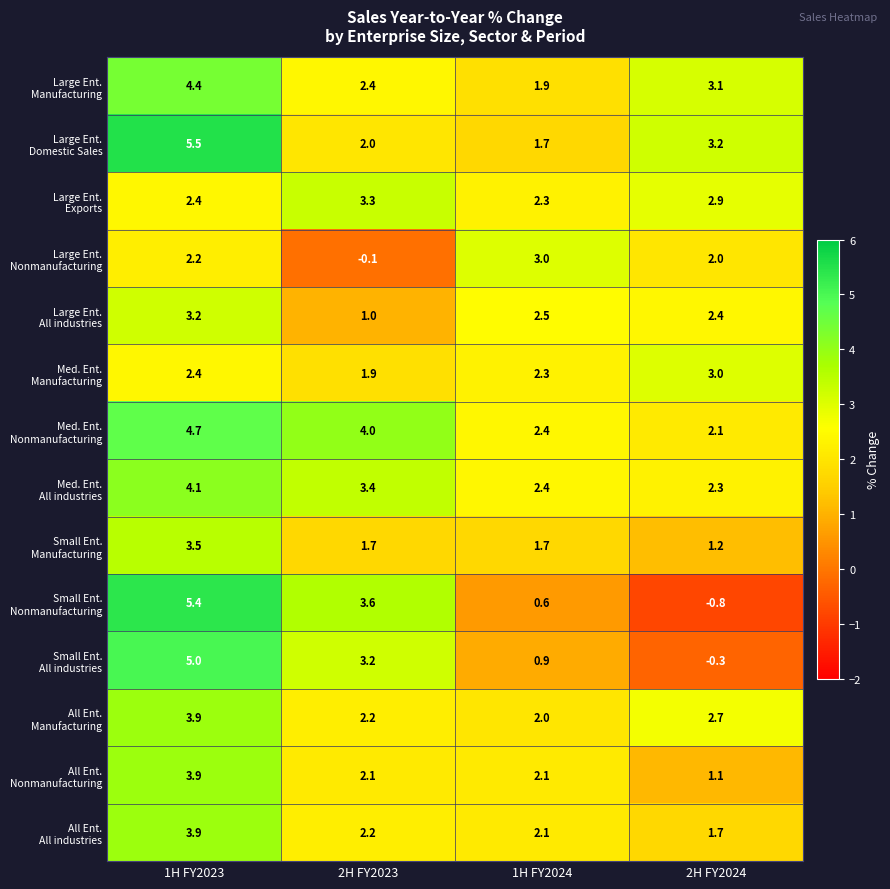

What is the spread (max minus min) of values at 2H FY2024?

4.0